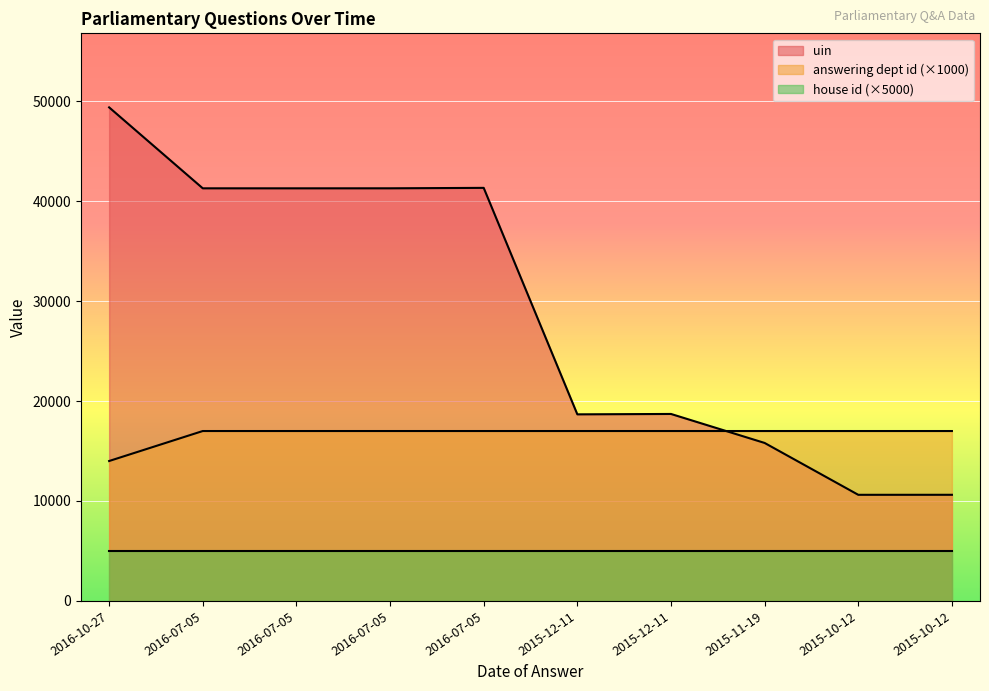

What is the value of the answering dept id point at the 1st from the left?

14000